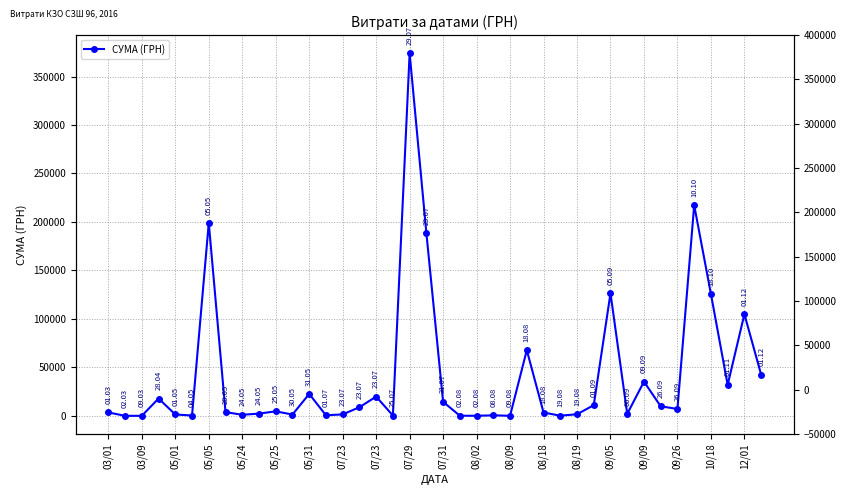

Is this an area chart (filled region under the line)?

No